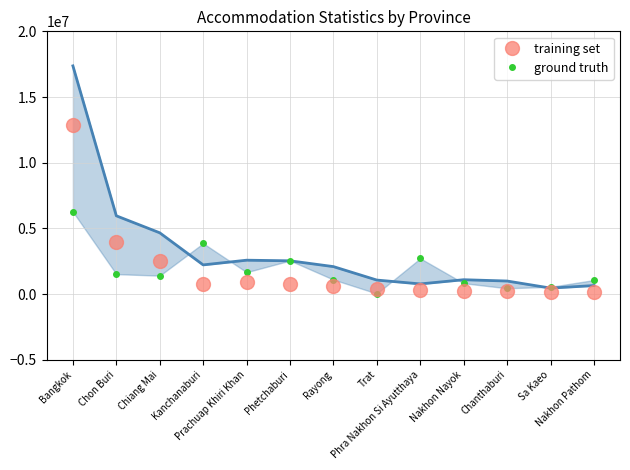

What is the difference between the training set values at Trat and Chanthaburi?

198419.5